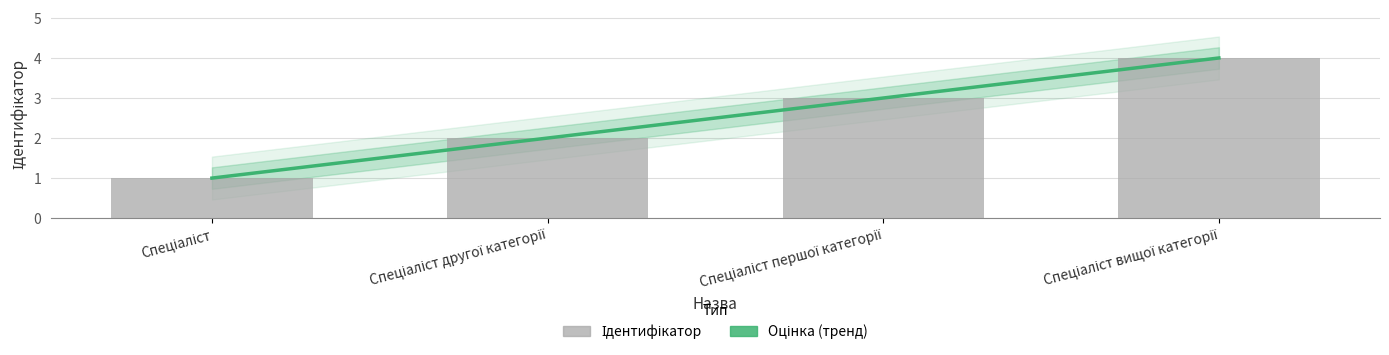

What is the change in value from Спеціаліст першої категорії to Спеціаліст вищої категорії?

+1